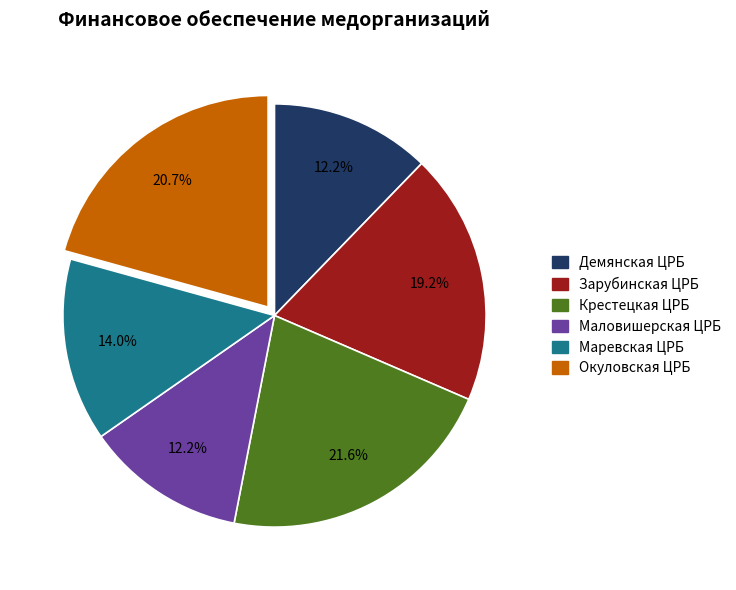

Does Маловишерская ЦРБ account for over 50% of the chart?

No